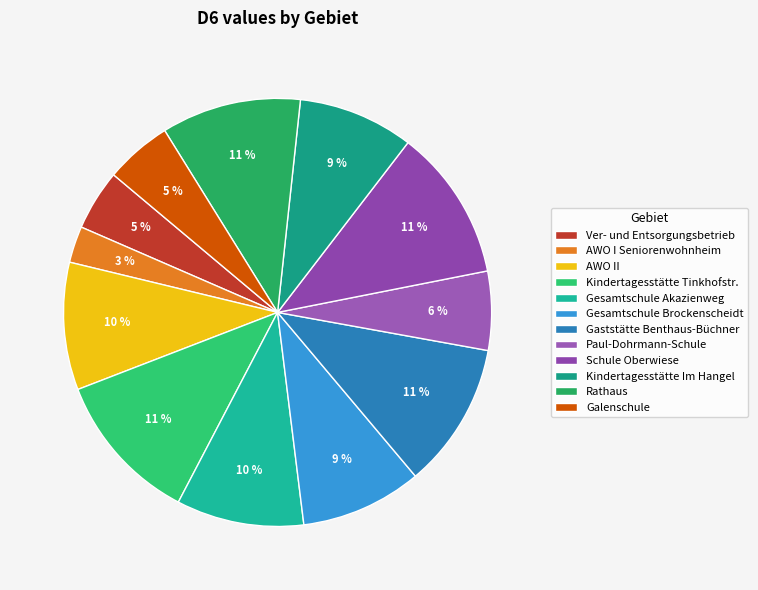

To the nearest percent, what percentage of the pie is Schule Oberwiese?

11%